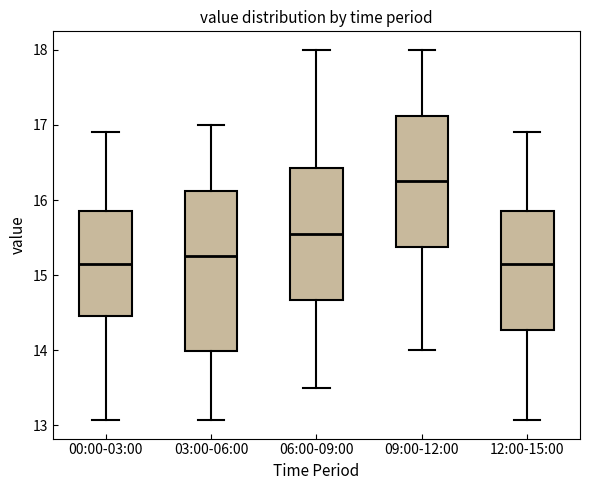

Reading left to right, read every box against the y-axis: the position of its median line, the range the box covers, and the ends of its whiskers. The values are not printed on the chart, so give them approximately, as read against the axis.

00:00-03:00: median 15.2, box 14.5 to 15.9, whiskers 13.1 to 16.9
03:00-06:00: median 15.3, box 14.0 to 16.1, whiskers 13.1 to 17.0
06:00-09:00: median 15.6, box 14.7 to 16.4, whiskers 13.5 to 18.0
09:00-12:00: median 16.3, box 15.4 to 17.1, whiskers 14.0 to 18.0
12:00-15:00: median 15.2, box 14.3 to 15.9, whiskers 13.1 to 16.9